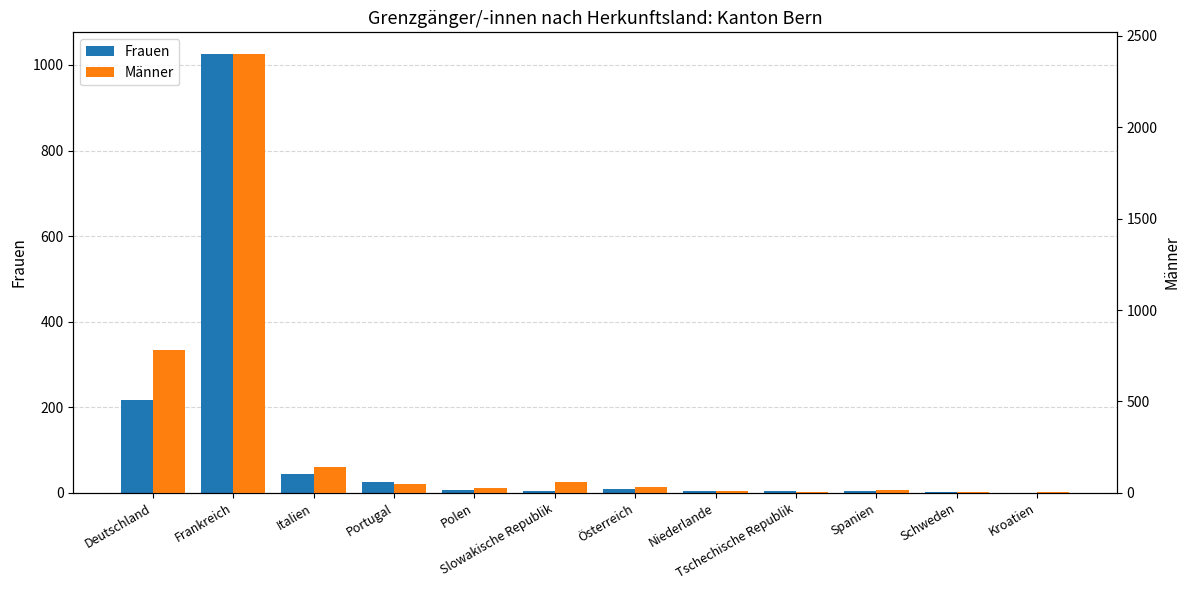

What is the maximum value shown in the chart?

2399